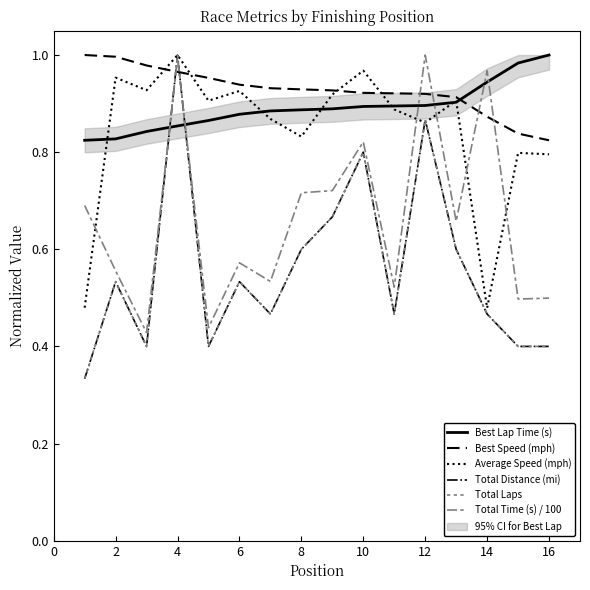

Between 16 and 14, which is larger?

16